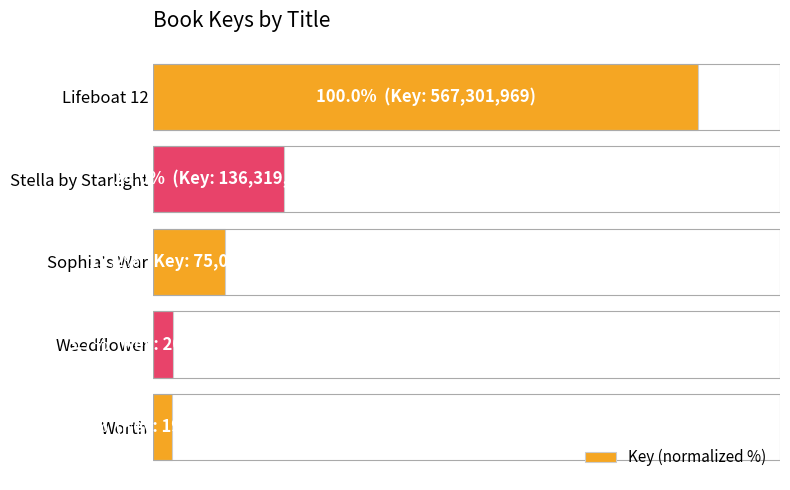

Are the bars horizontal?

Yes